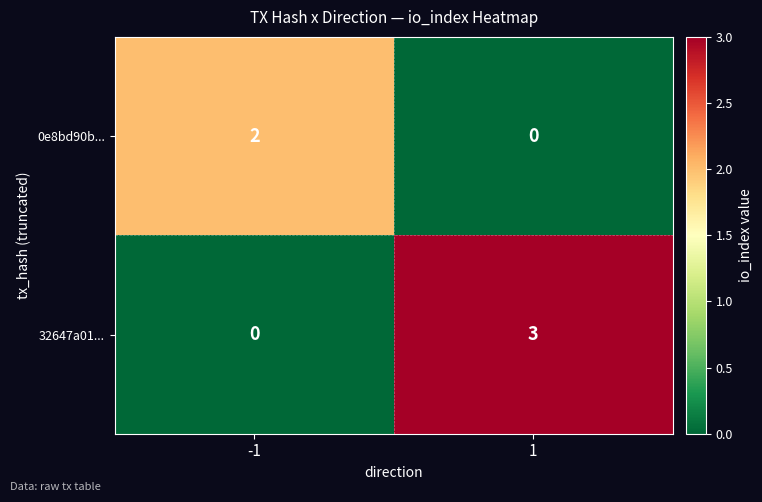

Between -1 and 1, which series saw the biggest shift?

32647a01...